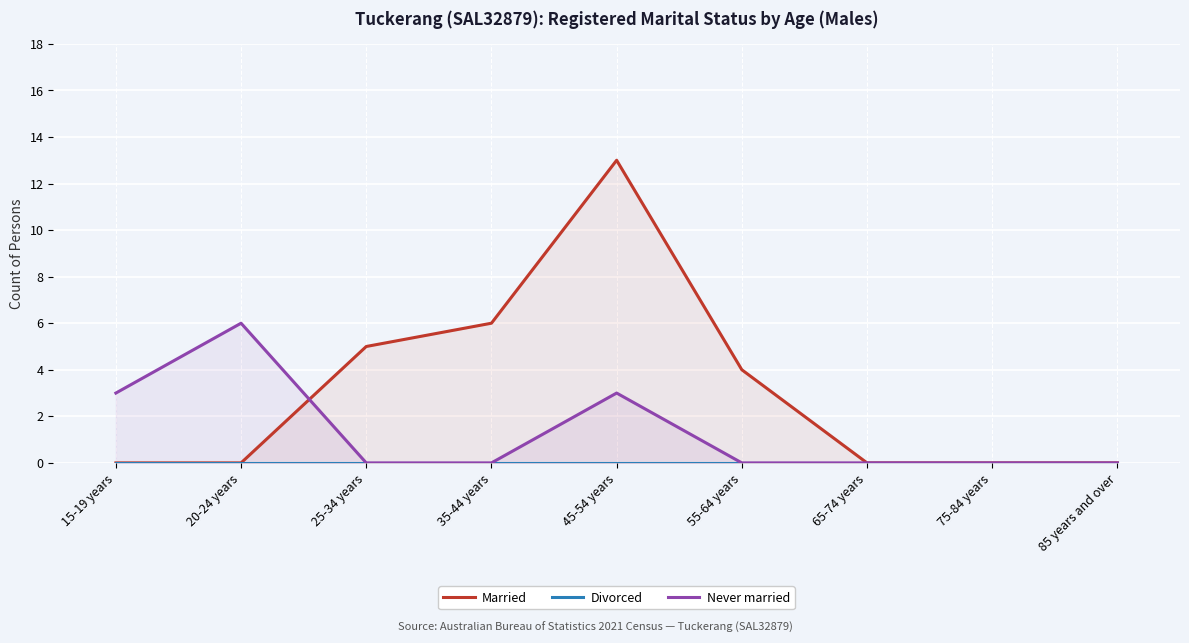

After their last crossing, which series has the higher values: Never married or Married?

Married